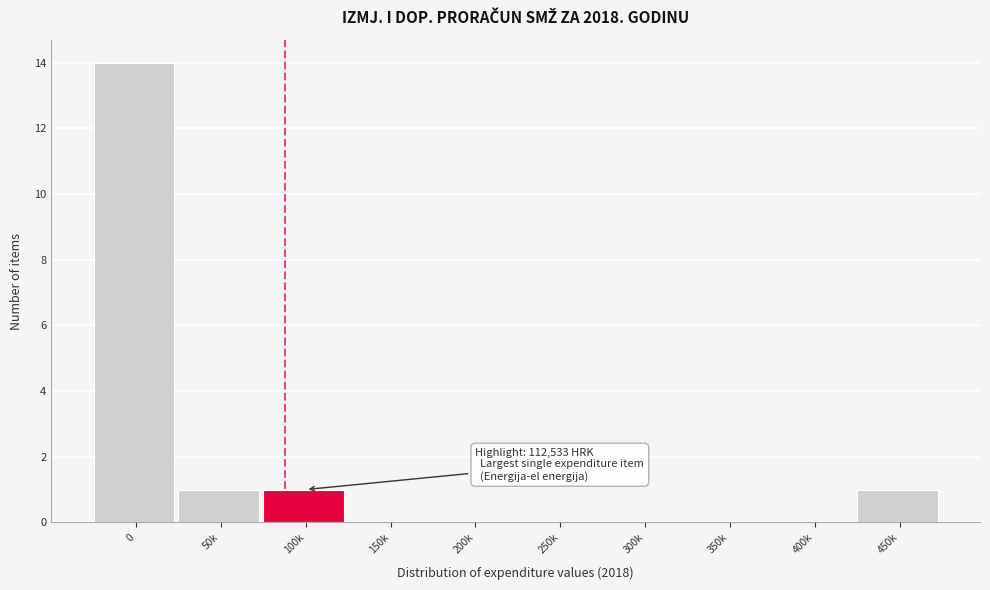

Reading right to left, list all the values displayed in this chart.

450k=1	400k=0	350k=0	300k=0	250k=0	200k=0	150k=0	100k=1	50k=1	0=14